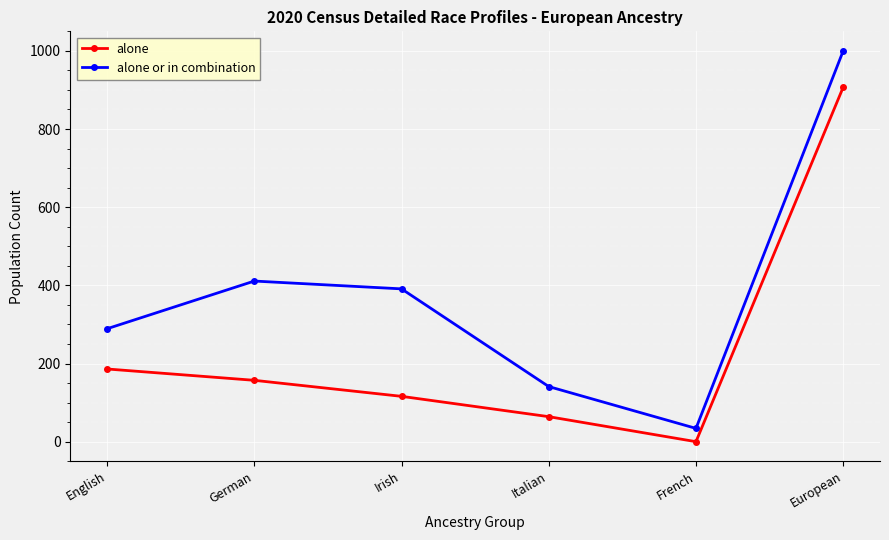

What is the difference between the maximum and minimum values in the alone or in combination series?

966